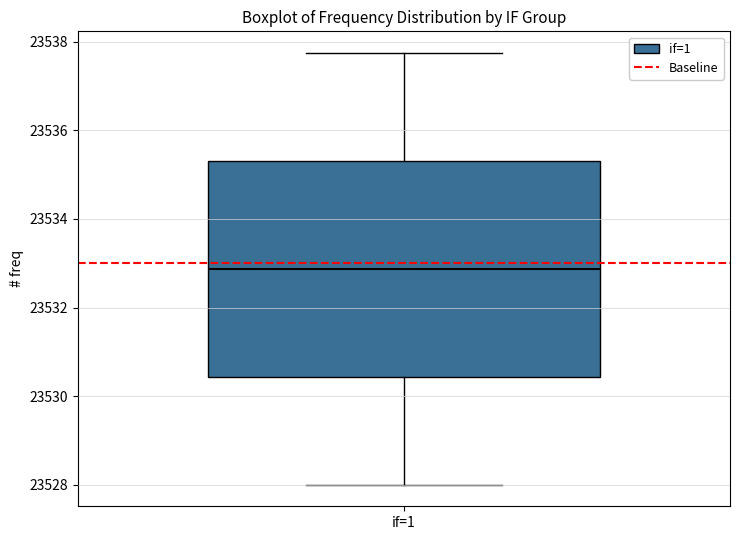

Read this box plot against the y-axis: the position of the median line, the range covered by the box, and the ends of both whiskers. The values are not printed on the chart, so give them approximately, as read against the axis.

median 23532.8, box 23530.4 to 23535.4, whiskers 23528.0 to 23537.8